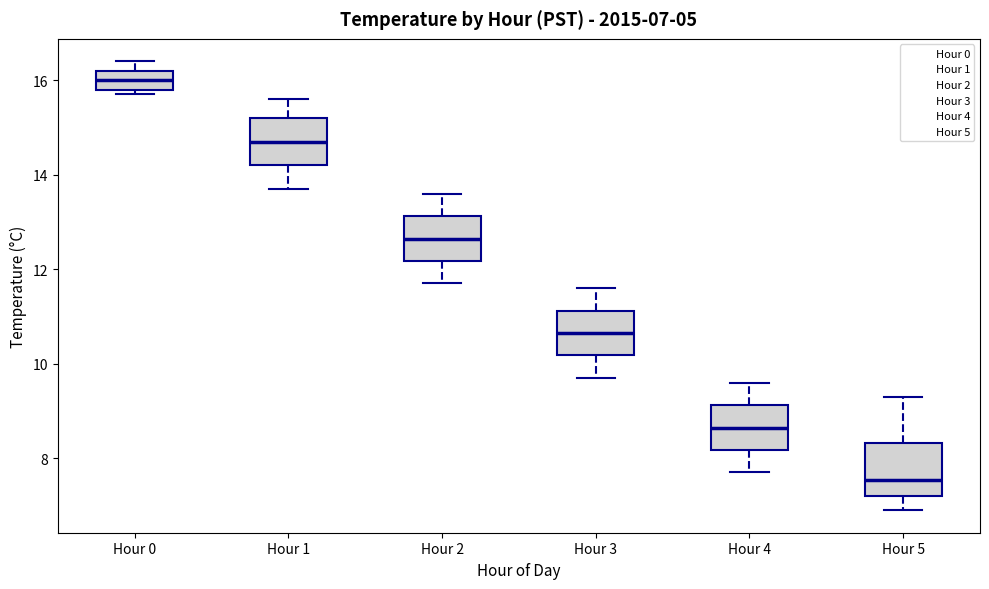

Which box's median line is the highest?

Hour 0